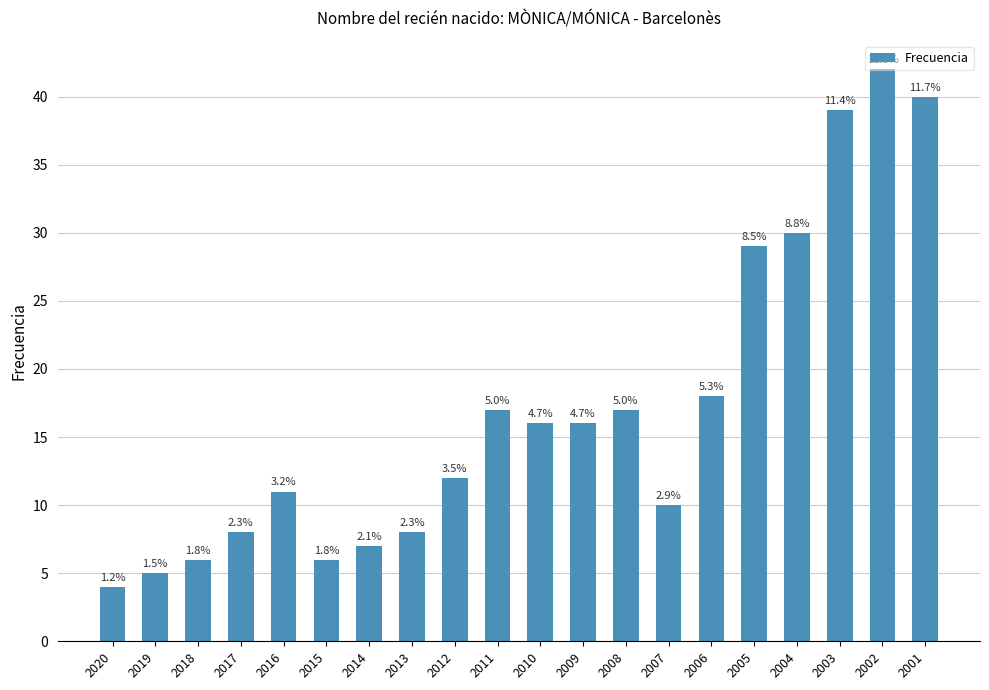

What is the average value?

17